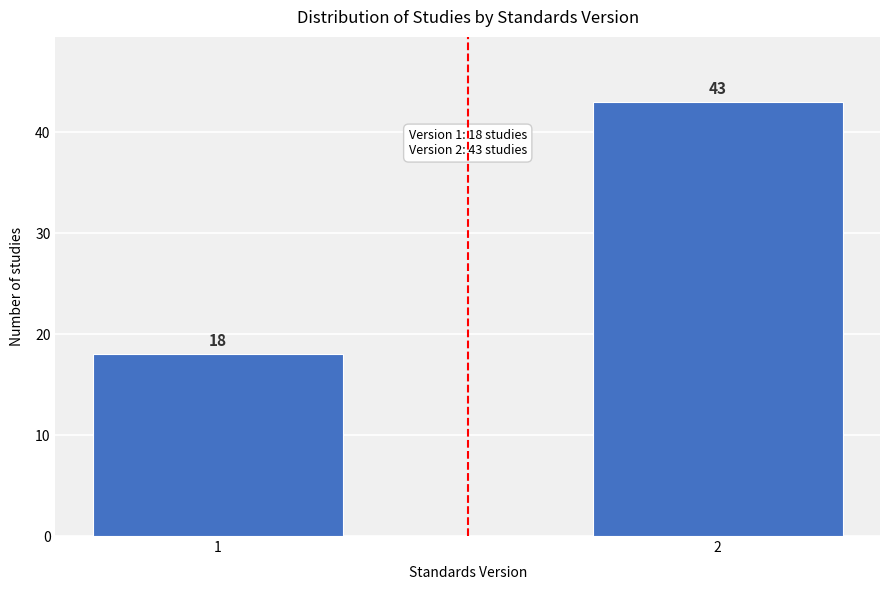

Reading left to right, extract all data points from this chart.

18	43